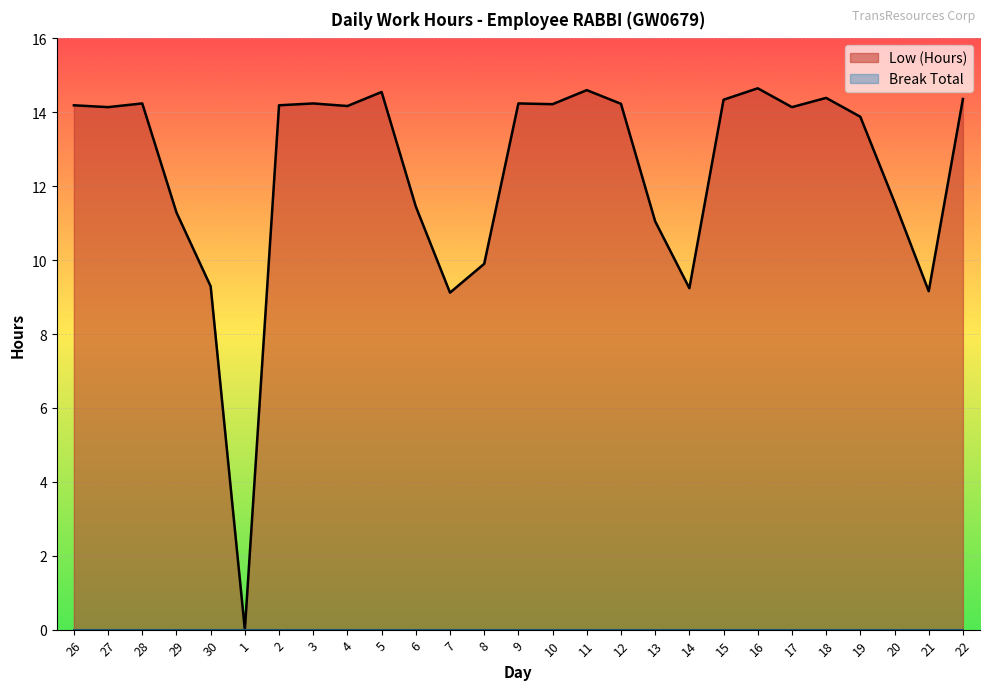

What is the maximum value shown in the chart?

14.7